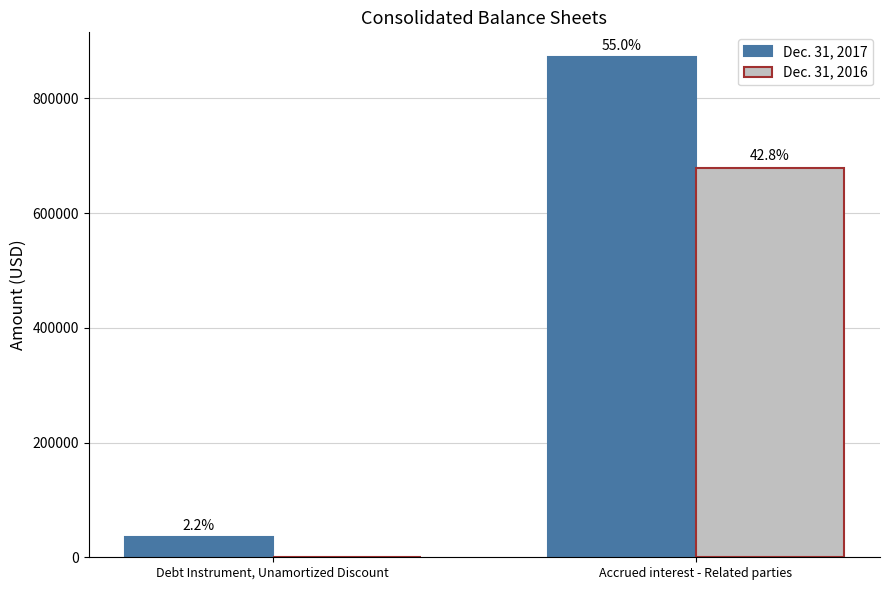

Is it true that Dec. 31, 2017 equals 8380 at Debt Instrument, Unamortized Discount?

False